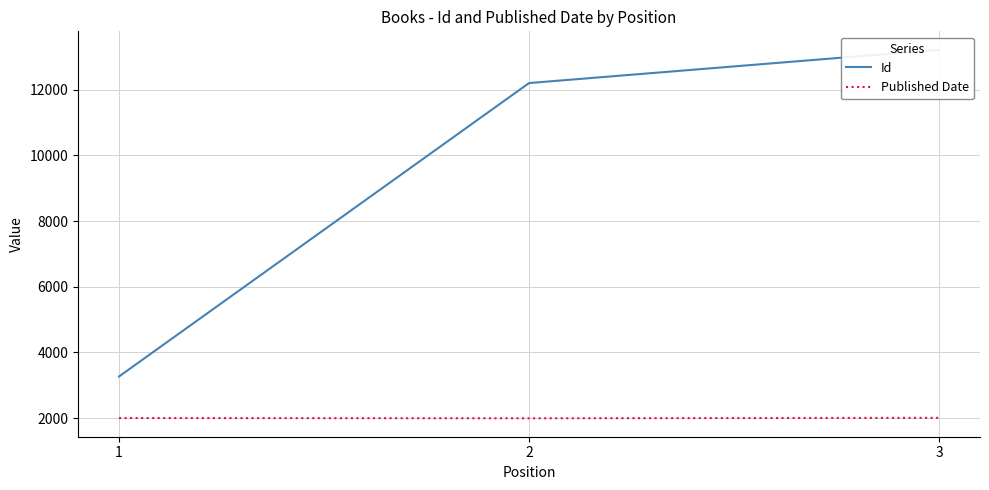

What is the value of the Published Date point at the 3rd from the left?

2007